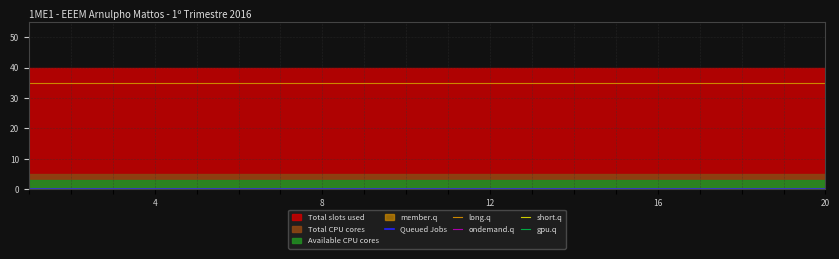

Is the value of Queued Jobs at 17 greater than the value of long.q at 14?

No